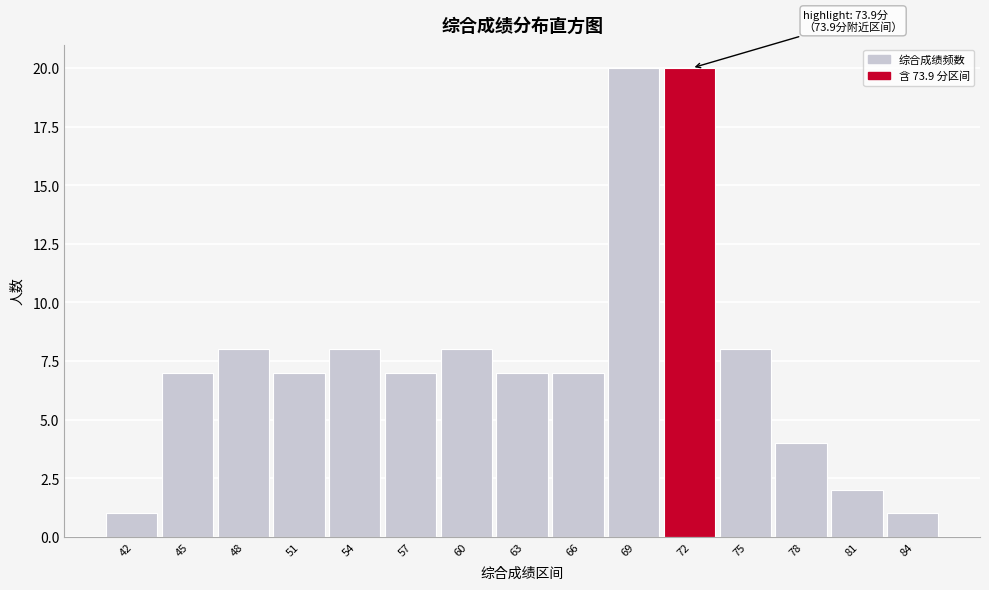

Reading left to right, transcribe all the data shown in this chart.

42=1	45=7	48=8	51=7	54=8	57=7	60=8	63=7	66=7	69=20	72=20	75=8	78=4	81=2	84=1